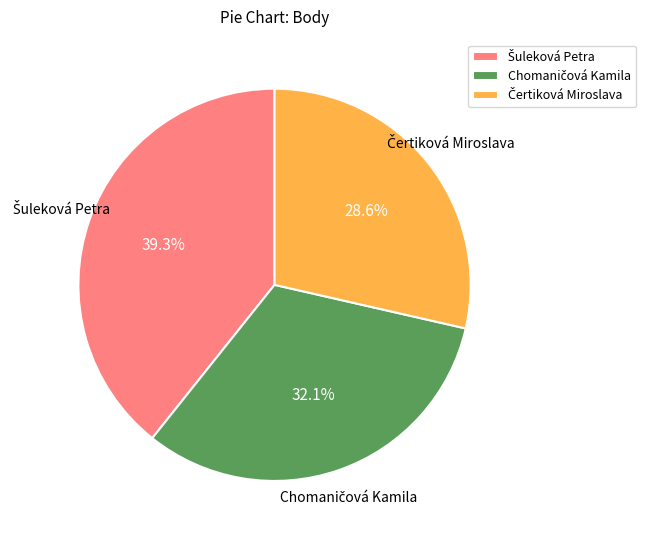

Is there a majority slice in this chart?

No